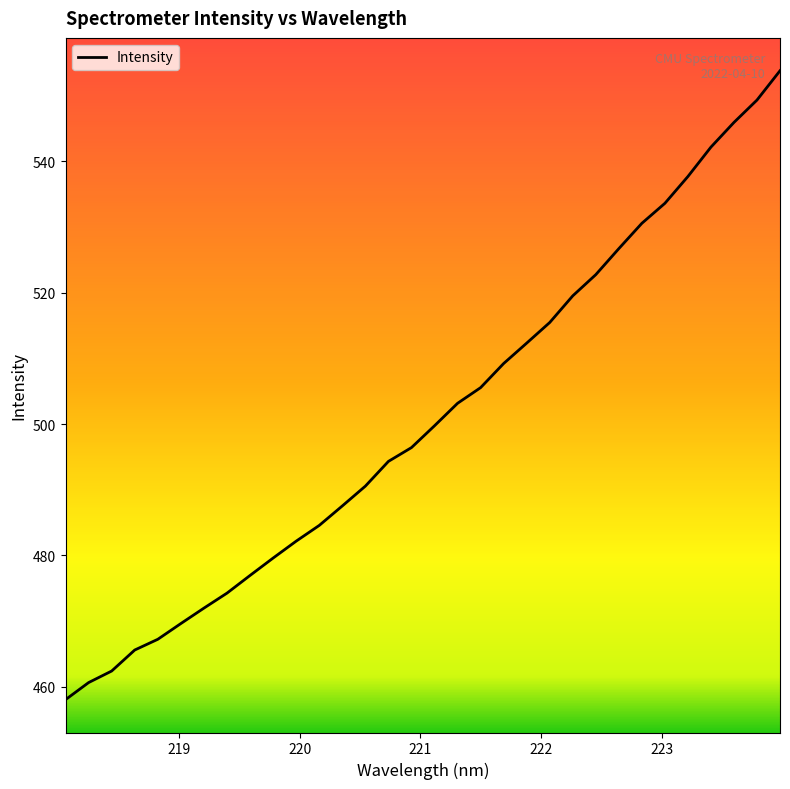

What is the smallest value displayed?

458.1